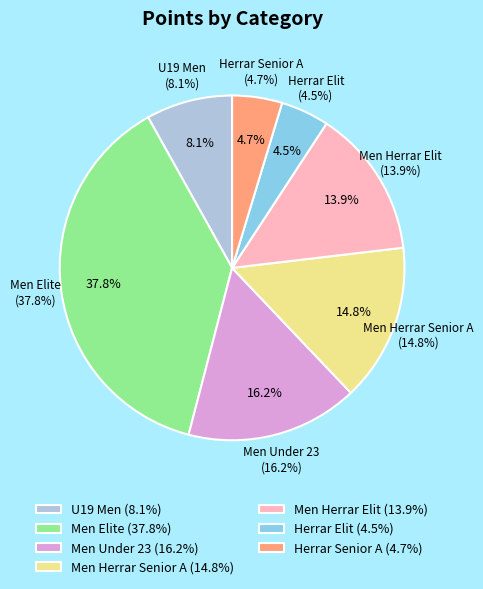

How many segments does this pie chart have?

7